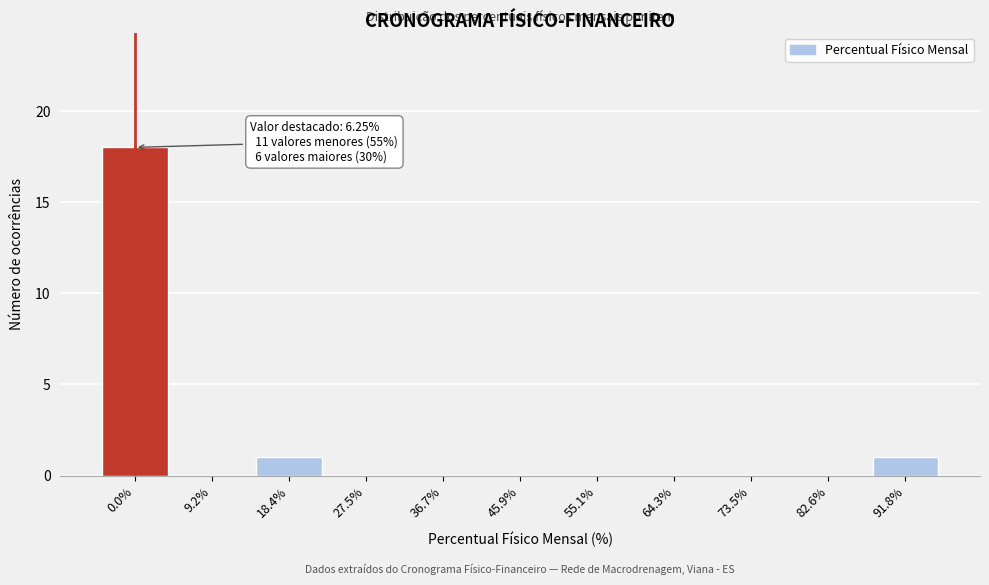

Reading left to right, extract all data points from this chart.

0.0%=18	9.2%=0	18.4%=1	27.5%=0	36.7%=0	45.9%=0	55.1%=0	64.3%=0	73.5%=0	82.6%=0	91.8%=1